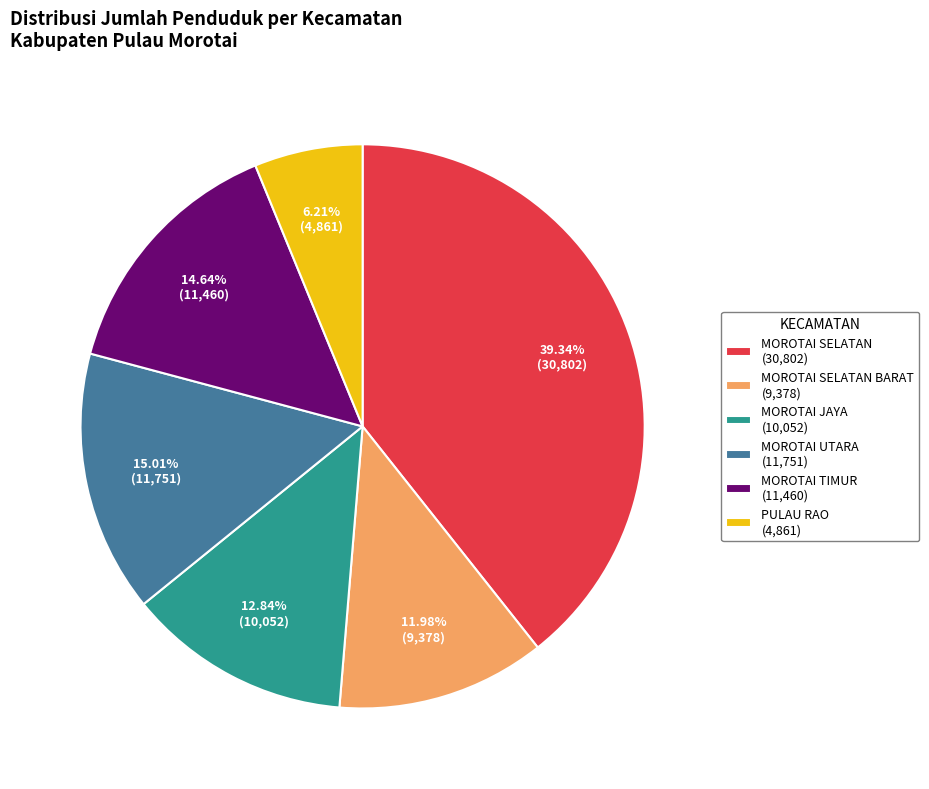

Between PULAU RAO (4,861) and MOROTAI TIMUR (11,460), which is larger?

MOROTAI TIMUR (11,460)